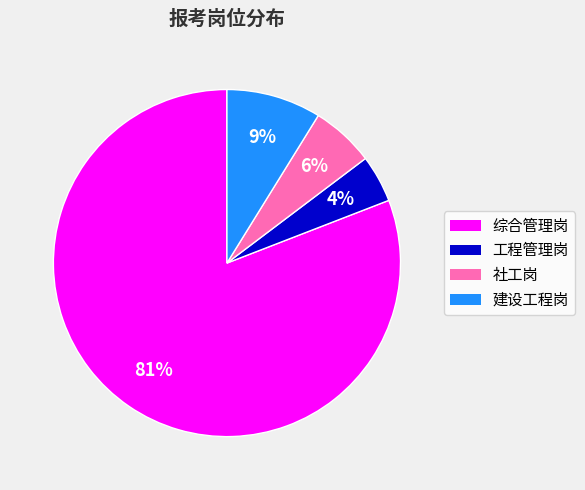

Is there a majority slice in this chart?

Yes